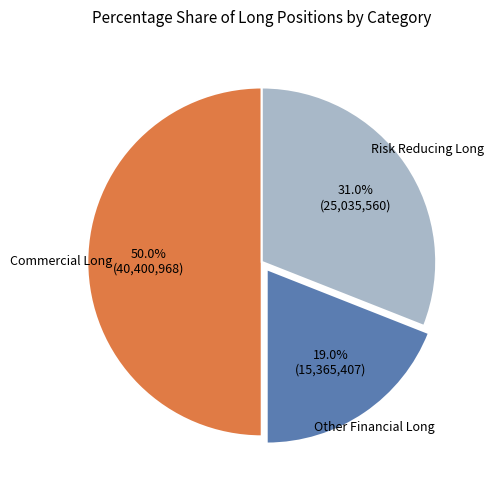

How many slices are in this pie chart?

3